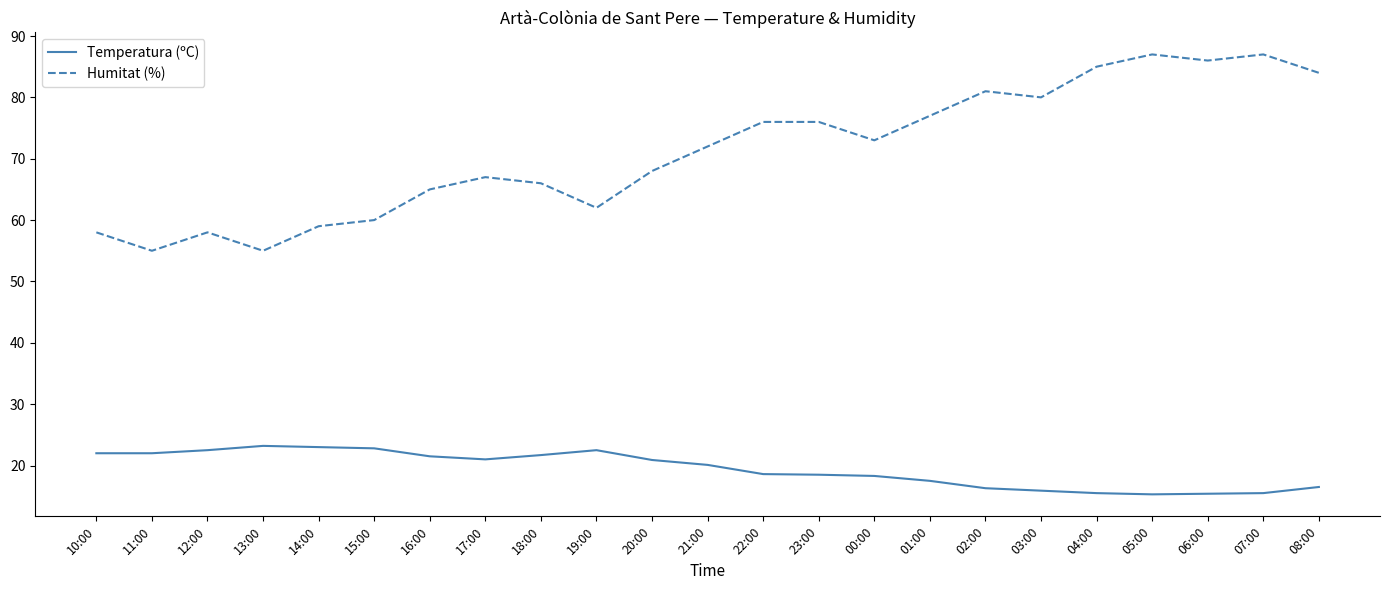

What value does the Humitat (%) series have at 22:00?

76.0